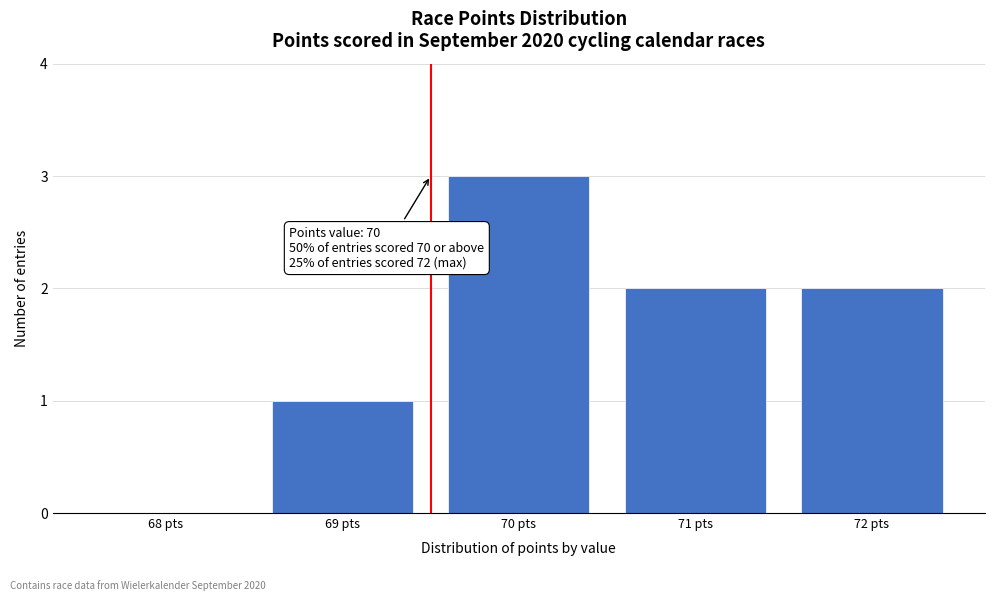

True or false: the data shows 0 at 68 pts.

True